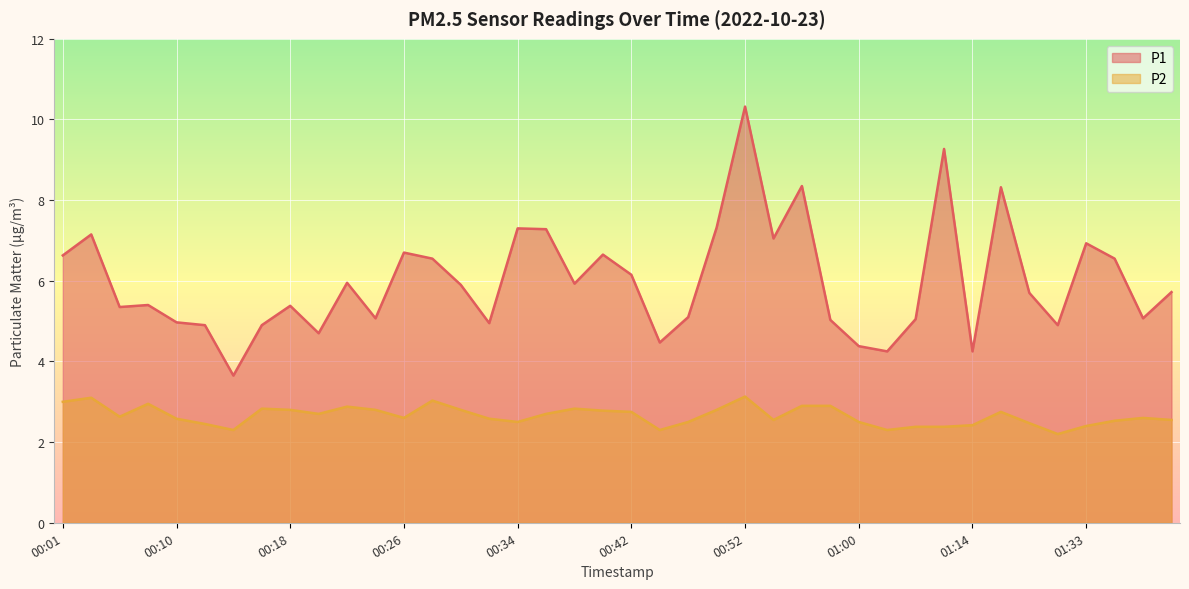

At which category does P2 reach its first local peak?

00:04